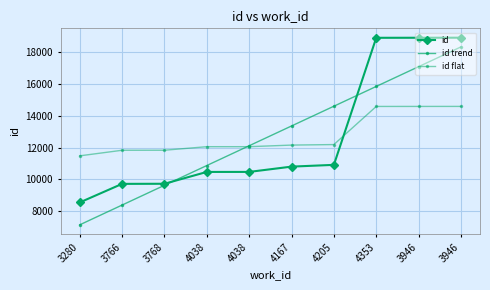

Is it true that id flat equals 3197.4 at 4038?

False